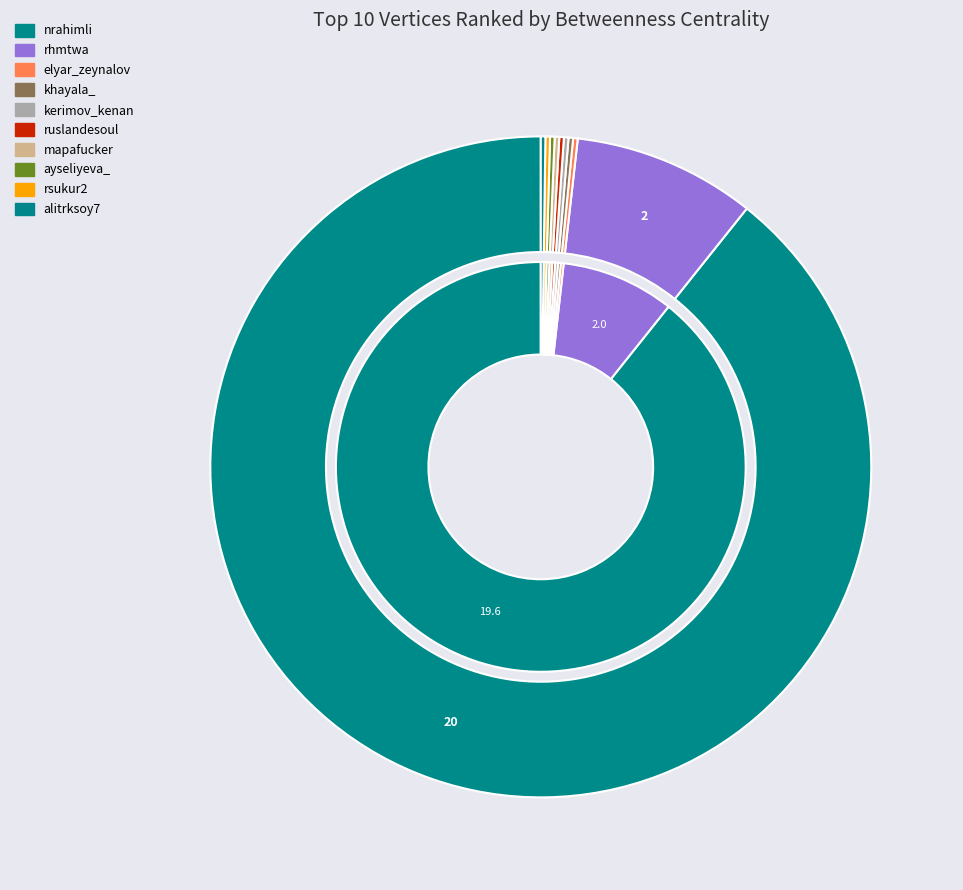

Which slice is the smallest?

elyar_zeynalov